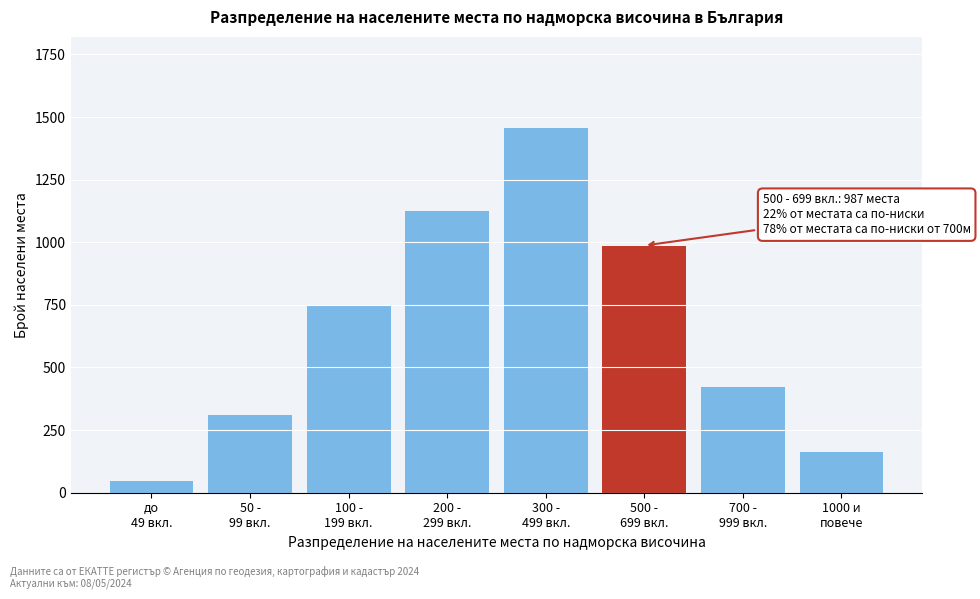

Reading left to right, extract all data points from this chart.

45	312	748	1124	1456	987	423	164